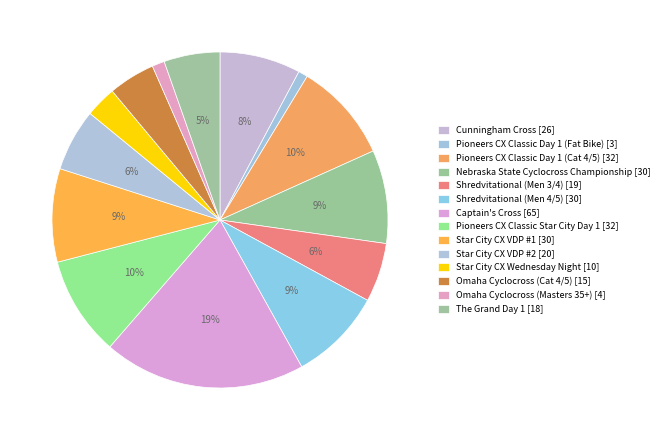

What percentage is the Captain's Cross slice, to the nearest percent?

19%